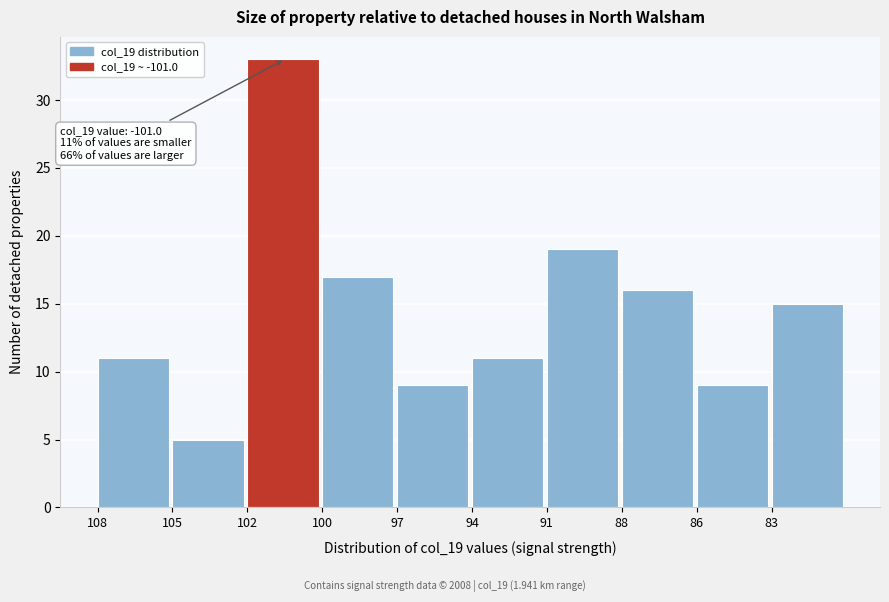

Reading left to right, what are all the values shown in this chart?

108=11	105=5	102=33	100=17	97=9	94=11	91=19	88=16	86=9	83=15